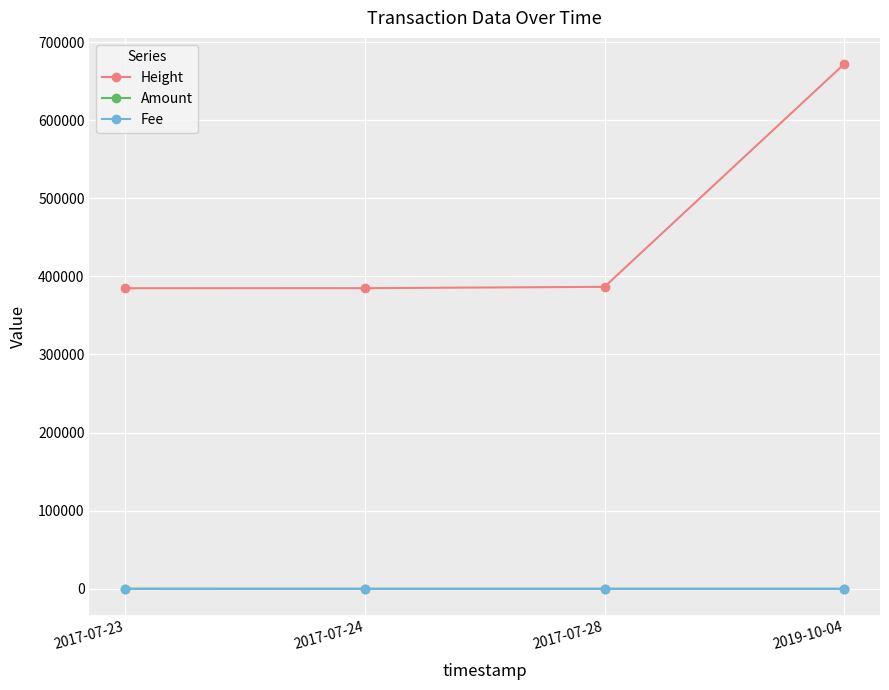

Which series has the widest spread of values?

Height